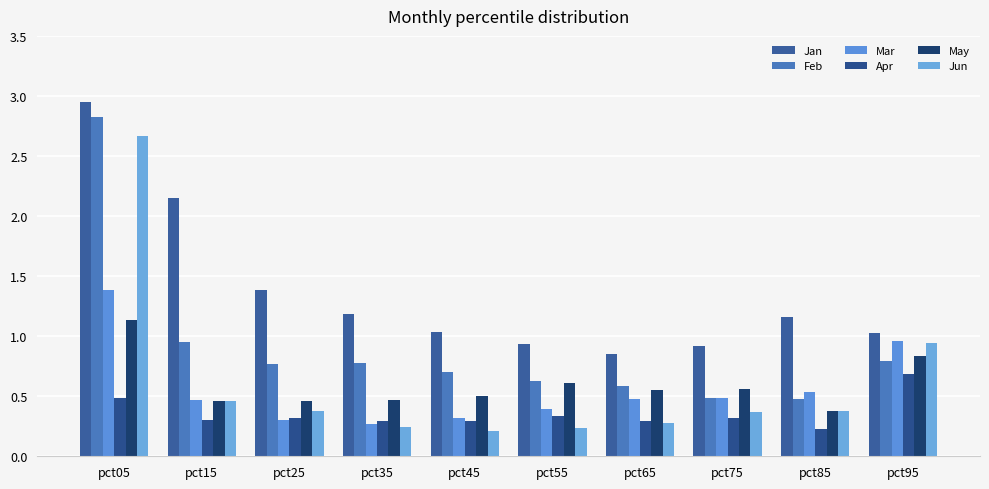

Is the value of Jun at pct55 greater than the value of Apr at pct25?

No